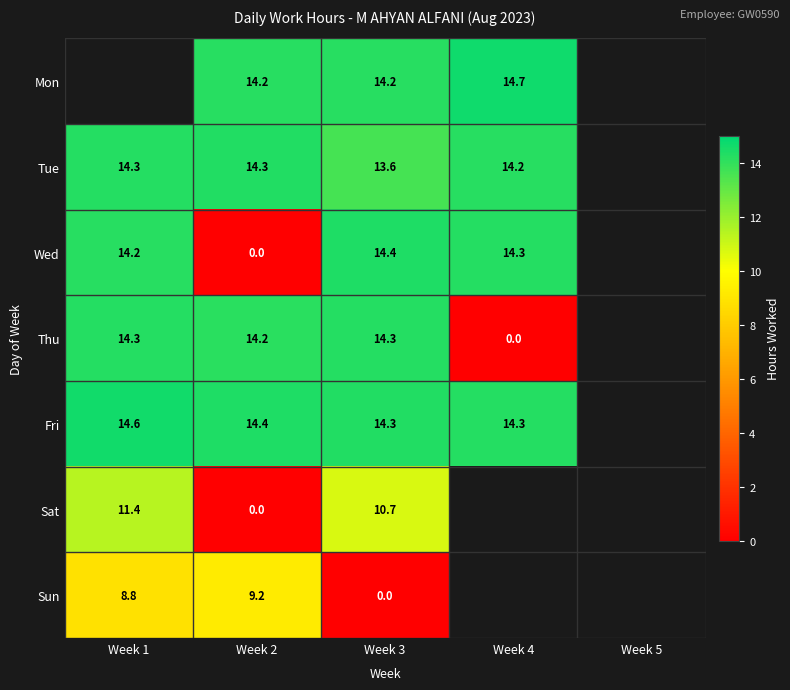

What is the spread (max minus min) of values at Week 2?

14.4